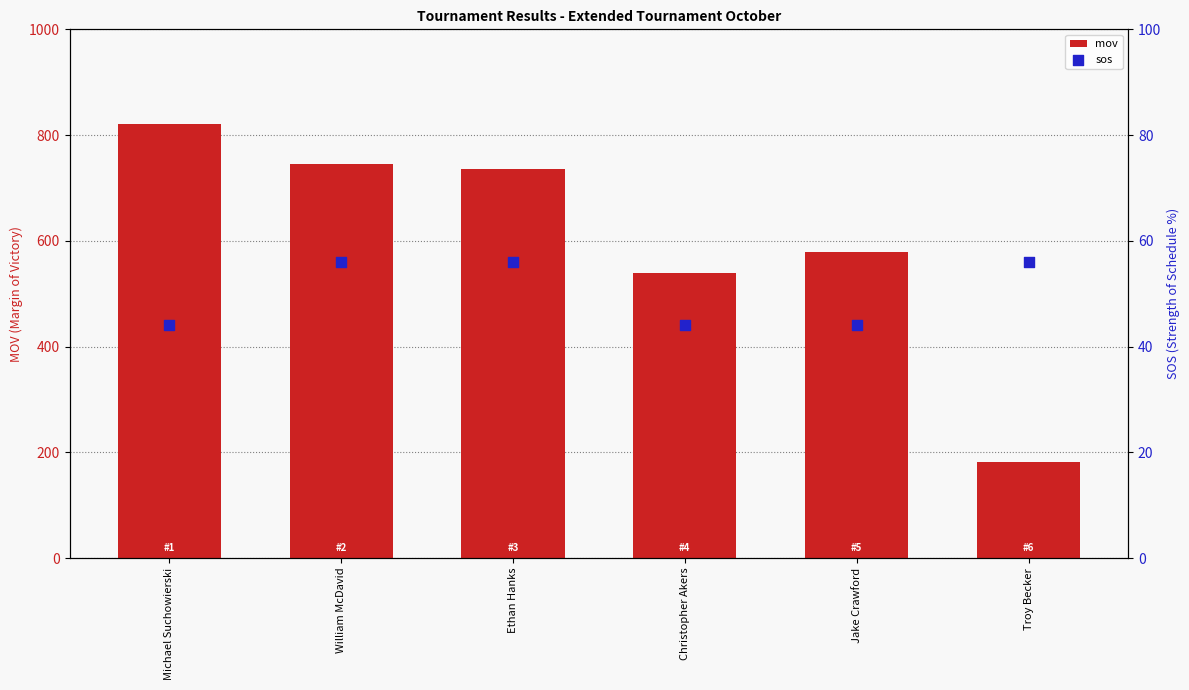

Which series has the widest spread of Y values?

mov